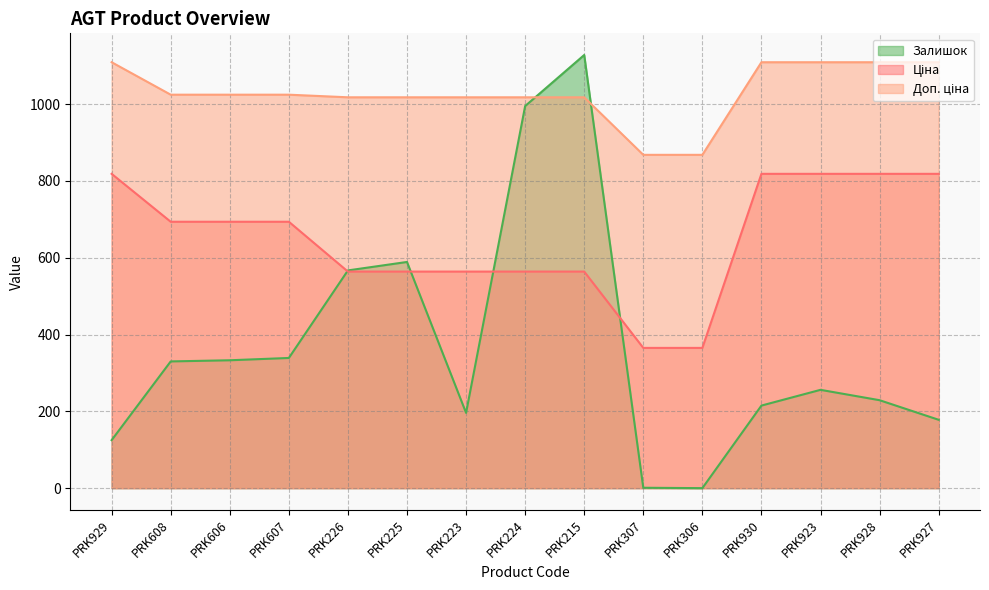

Between which two adjacent categories do Доп. ціна and Залишок first intersect?

PRK224 and PRK215